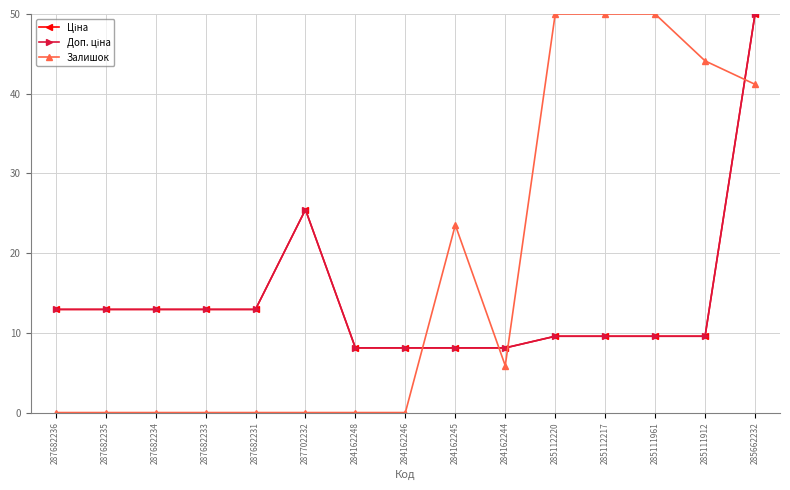

What is the average value of the Залишок series?

17.6